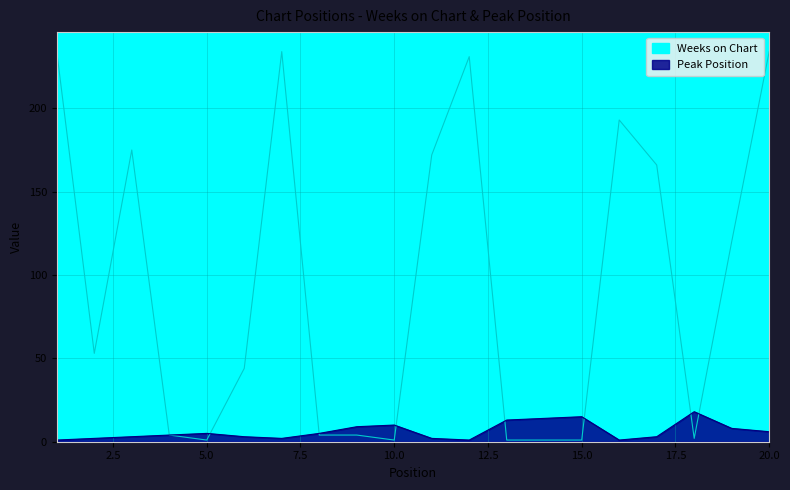

Does the chart have visible grid lines?

Yes